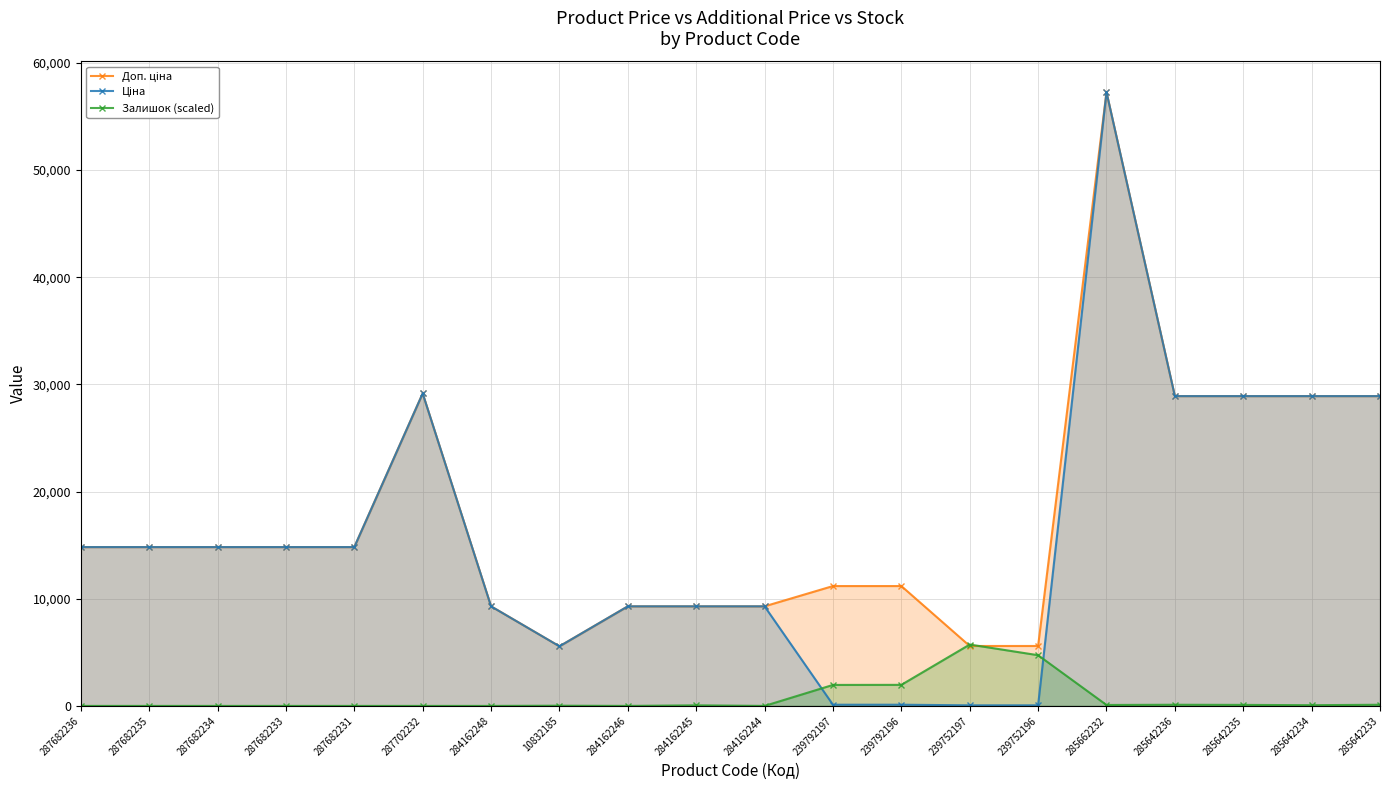

True or false: Доп. ціна and Ціна cross at least once.

False